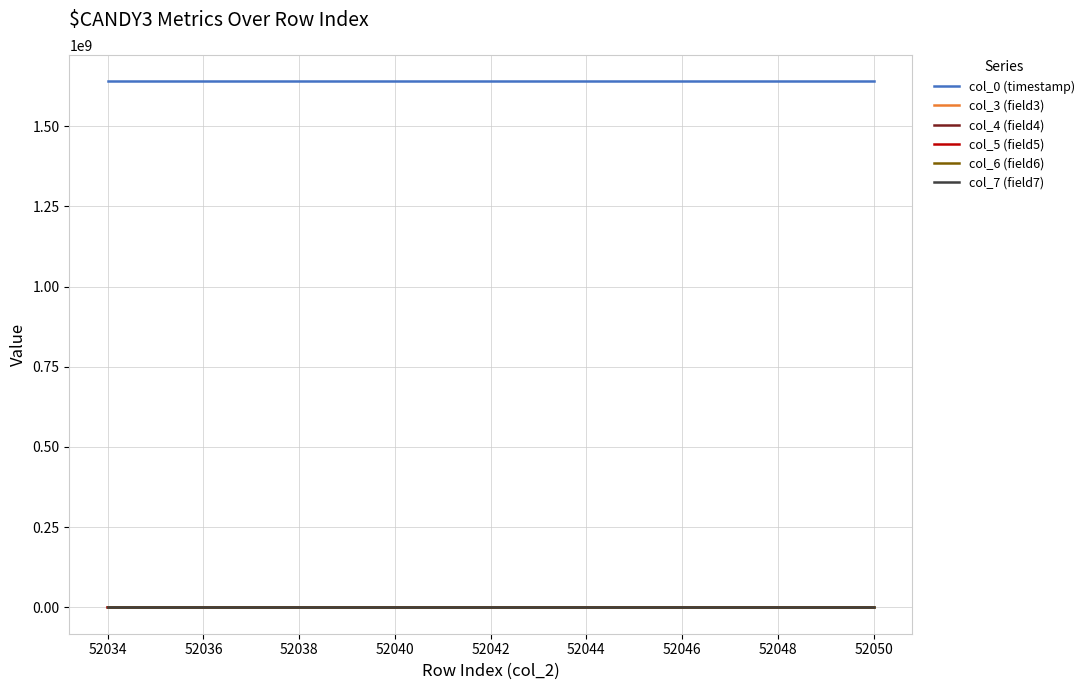

Which series has the largest total across all categories?

col_0 (timestamp)